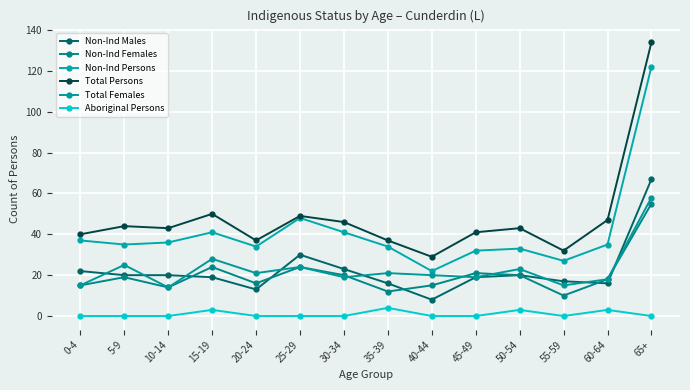

Which has a higher value, 25-29 or 15-19?

25-29